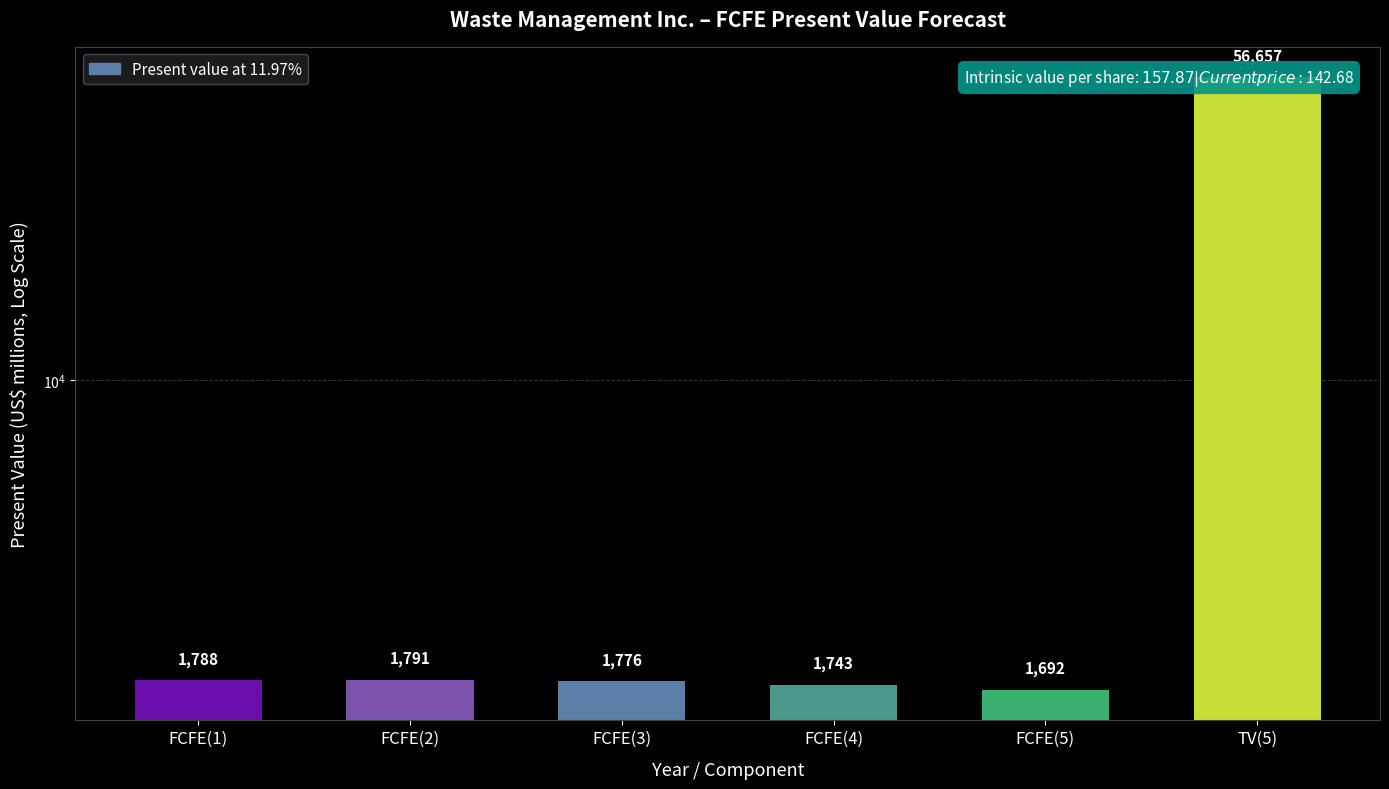

True or false: the data shows 2747 at FCFE(1).

False